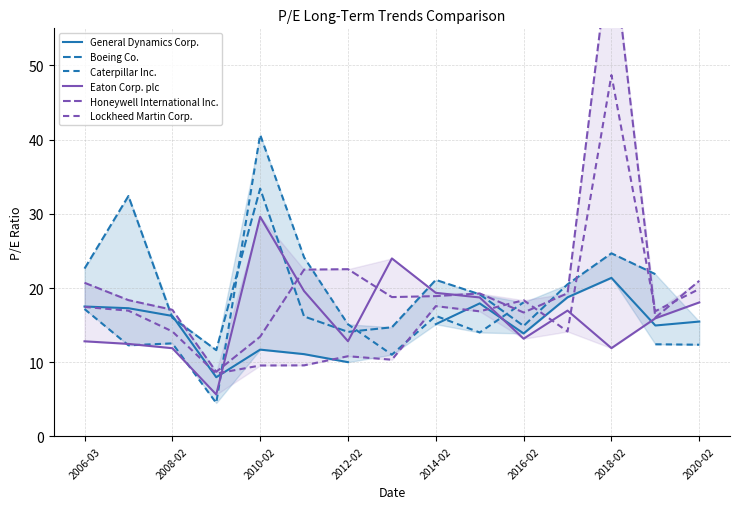

After their last crossing, which series has the higher values: Honeywell International Inc. or Lockheed Martin Corp.?

Honeywell International Inc.